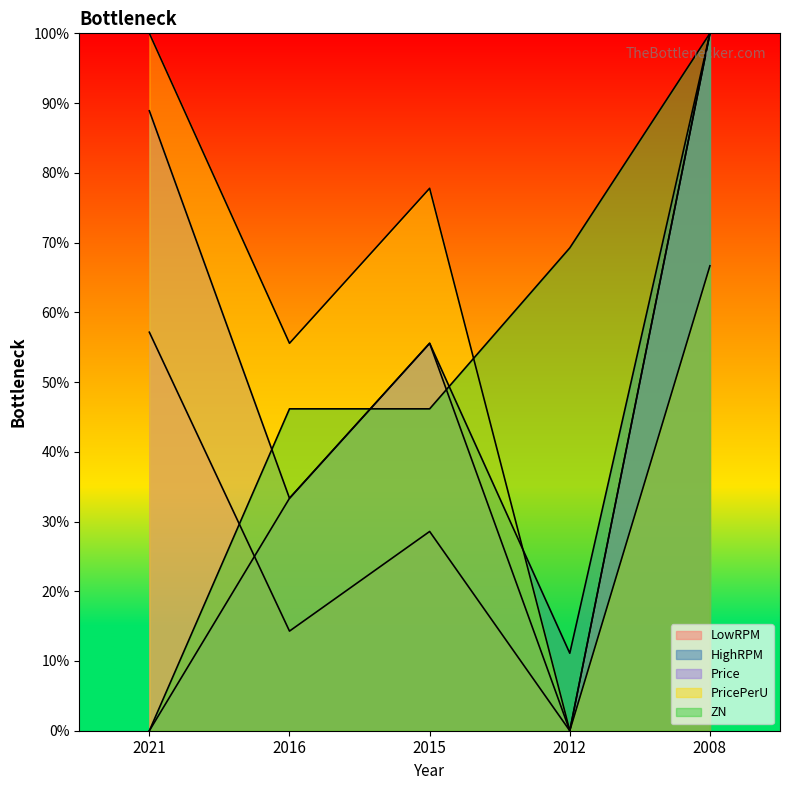

True or false: Price and LowRPM cross at least once.

False